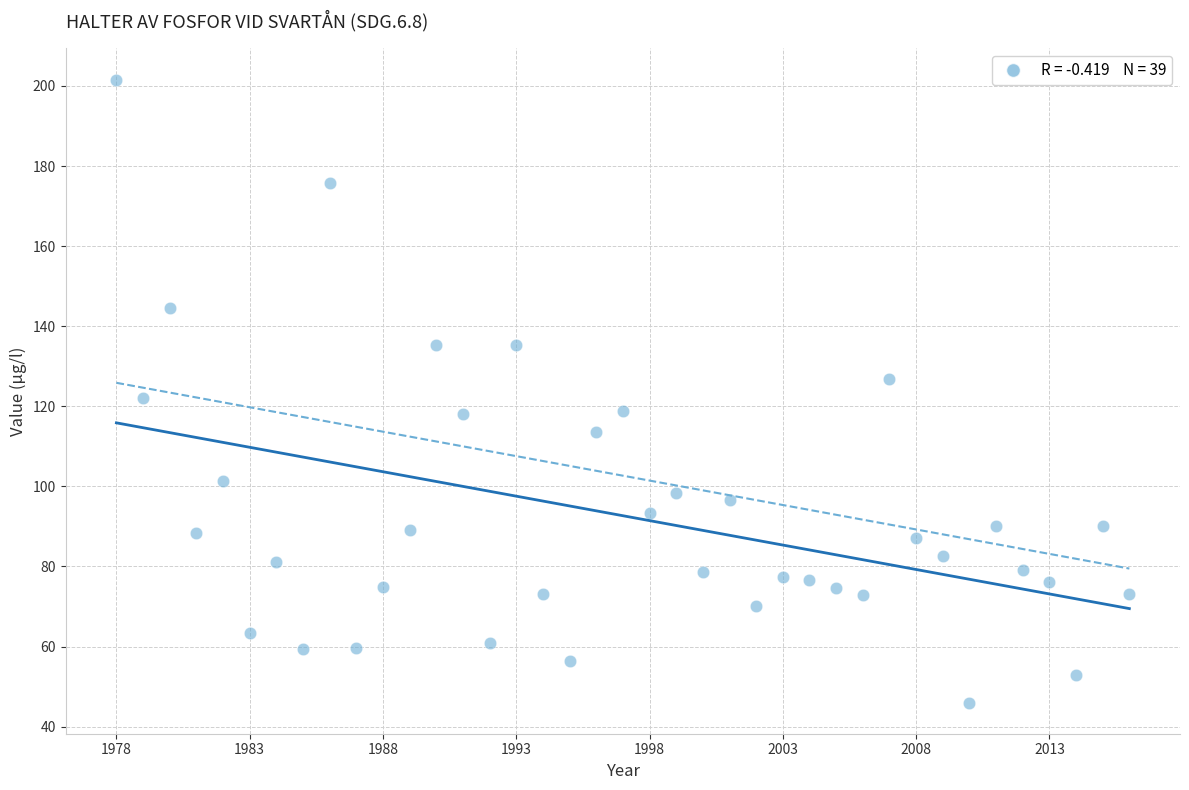

What is the range of X values (max minus min)?

38.0